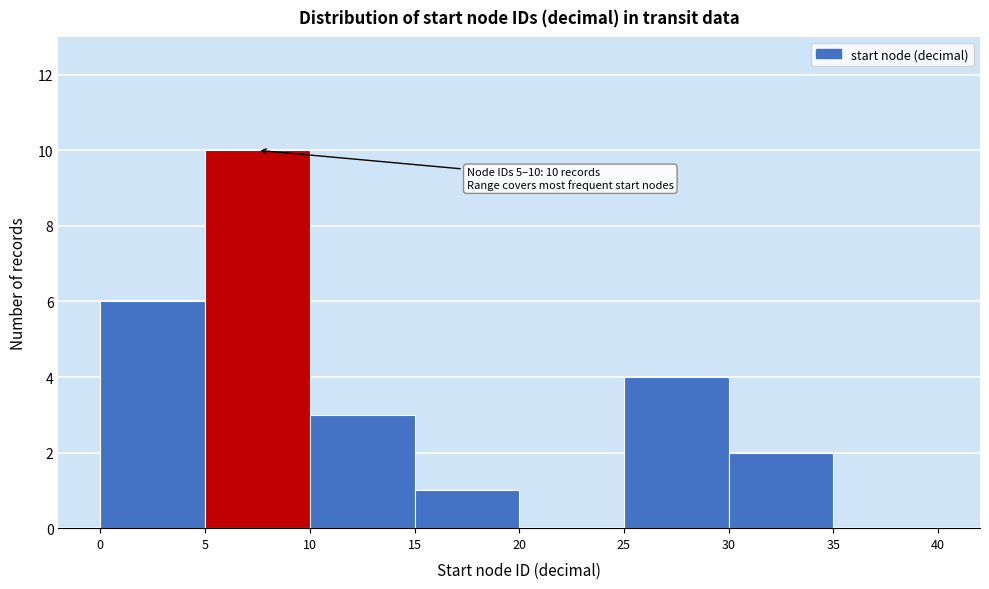

Over which range of the x-axis is the bar tallest?

5 to 10